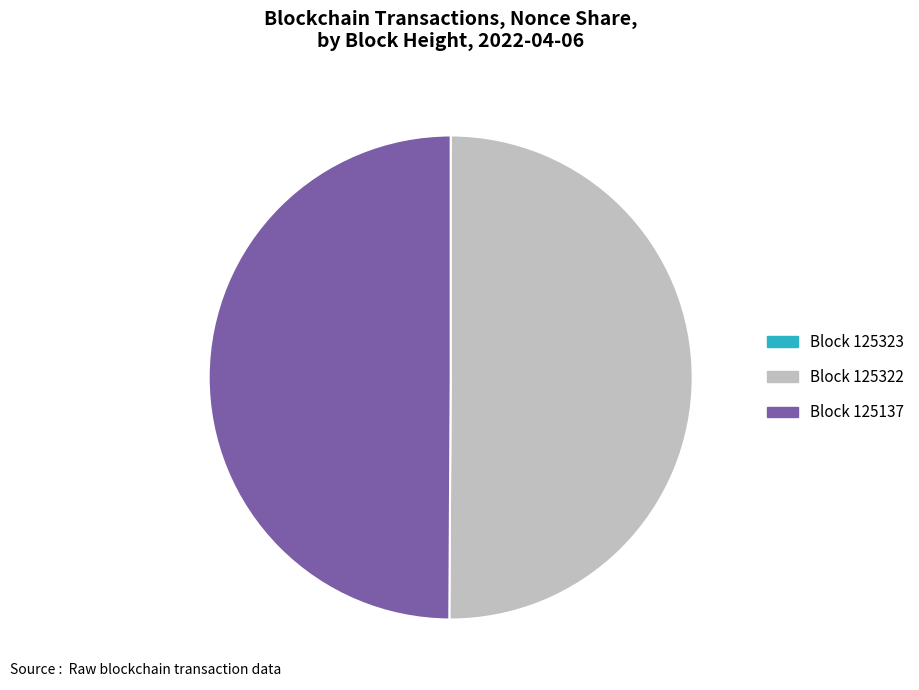

To the nearest percent, what is the difference between the largest and smallest slice percentages?

50%